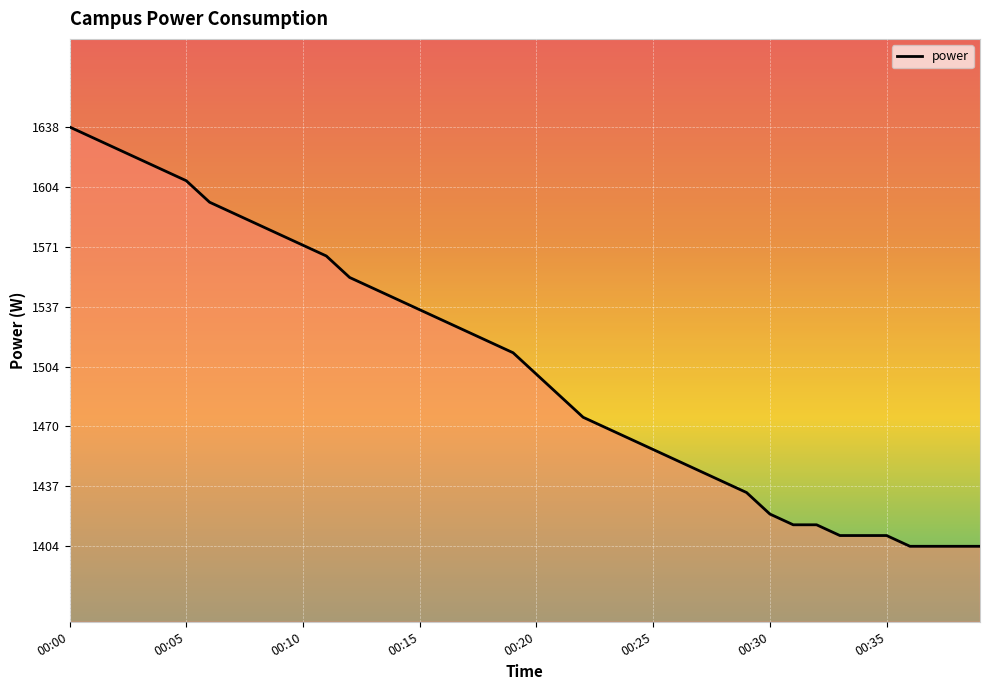

What is the greatest value displayed?

1638